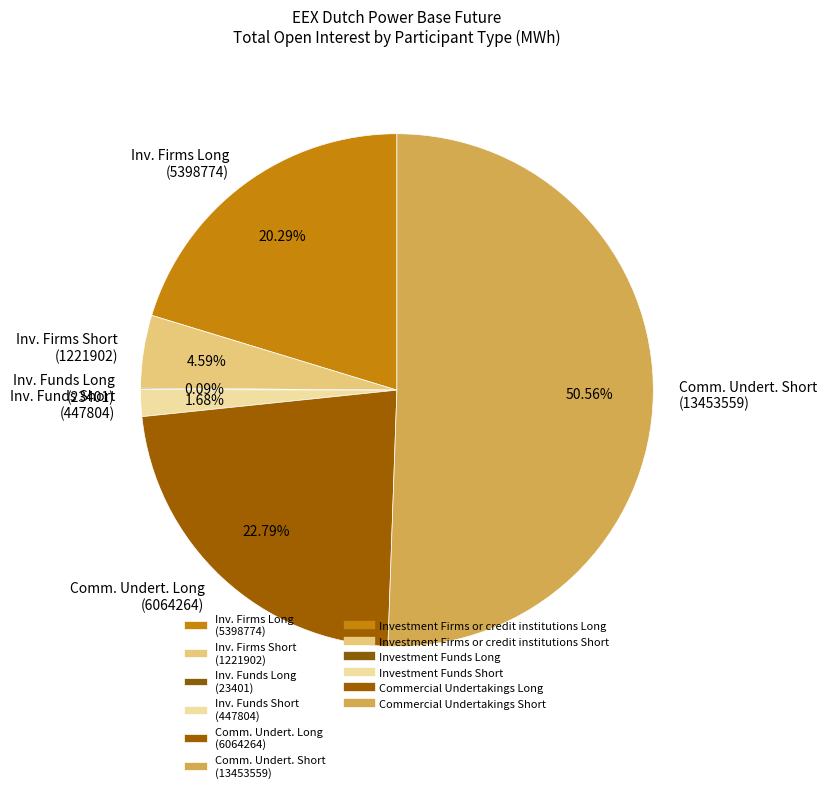

Does Comm. Undert. Short (13453559) account for over 50% of the chart?

Yes